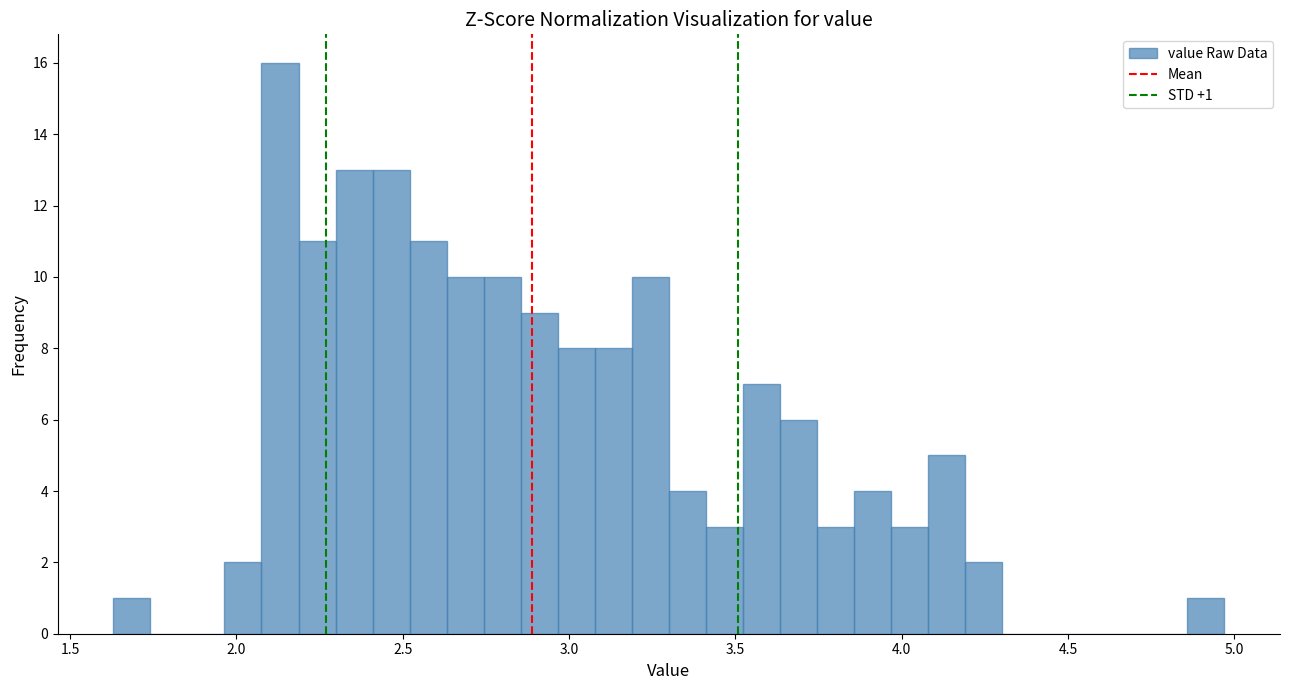

Around what value on the x-axis is the tallest bar? Give the approximate position of its centre, as read against the axis.

2.15